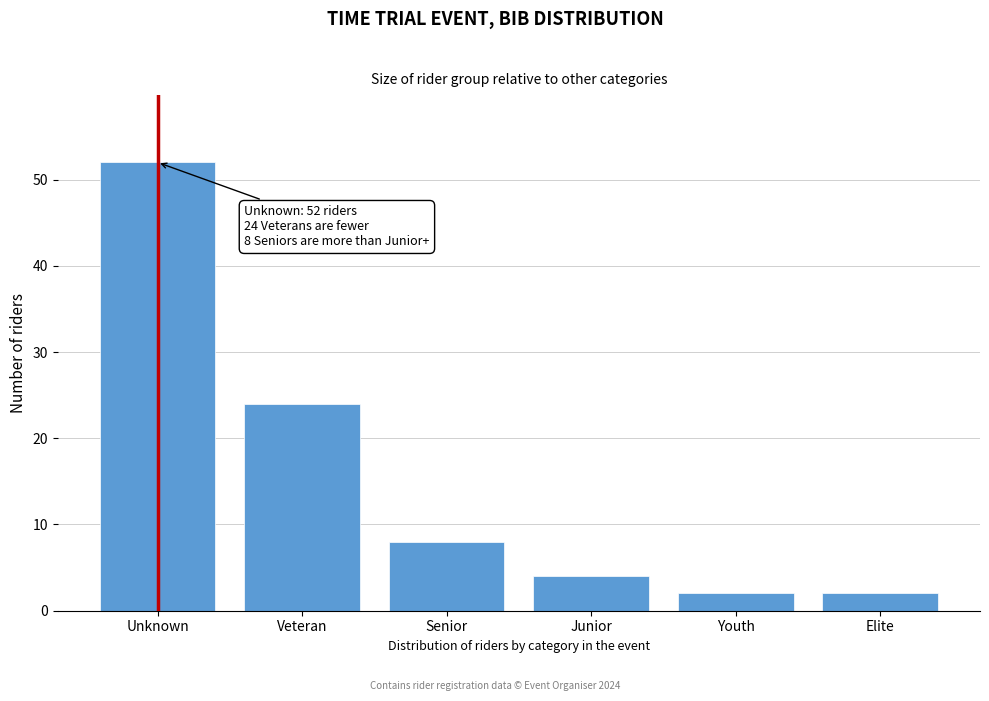

Reading left to right, transcribe all the data shown in this chart.

Unknown=52	Veteran=24	Senior=8	Junior=4	Youth=2	Elite=2